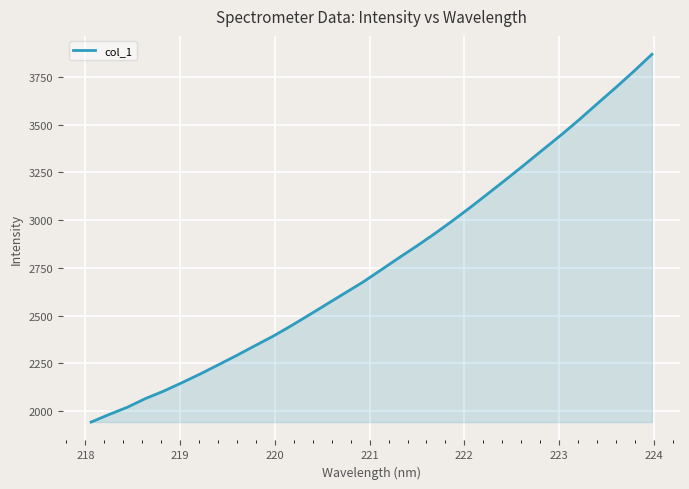

What is the difference between the maximum and minimum values?

1927.4